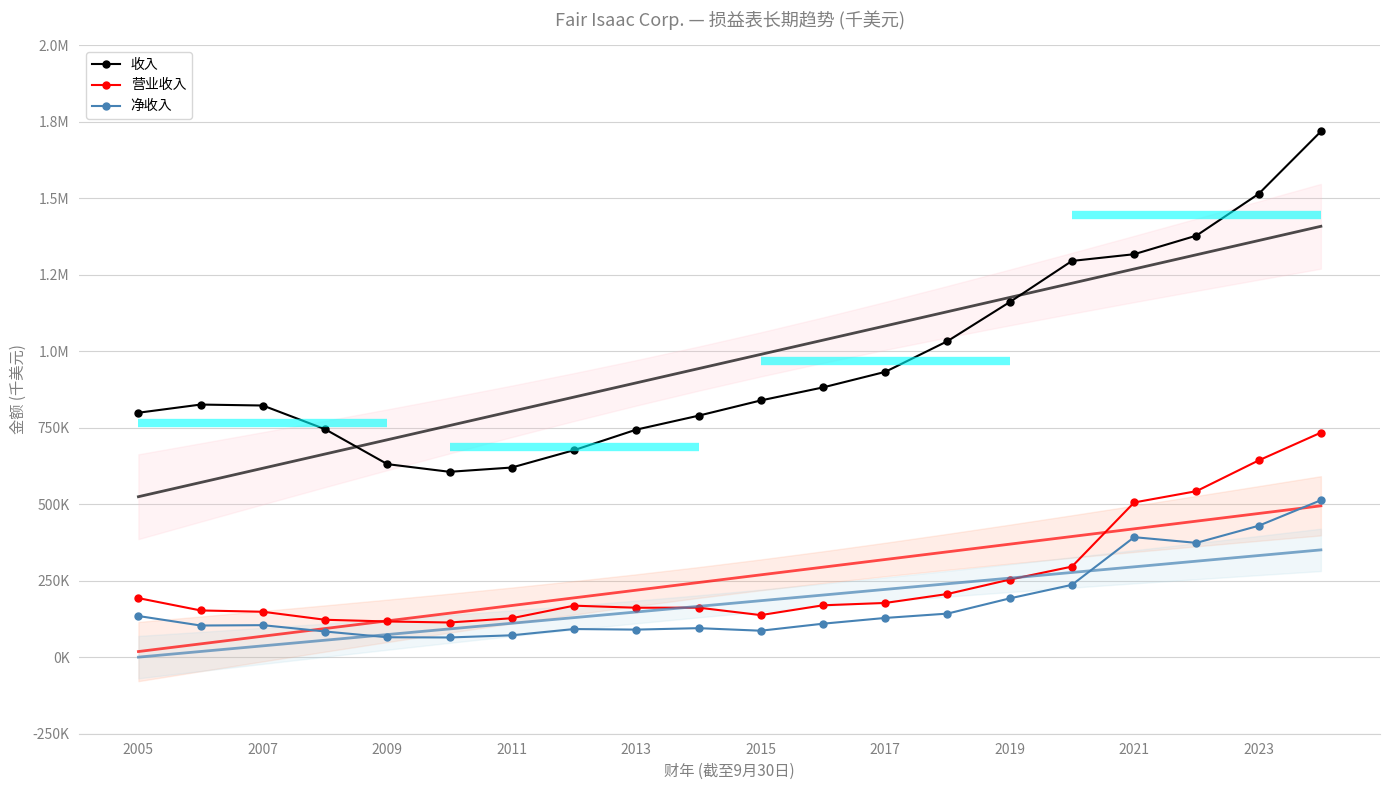

True or false: 营业收入 has more than 2 interior local peaks.

False